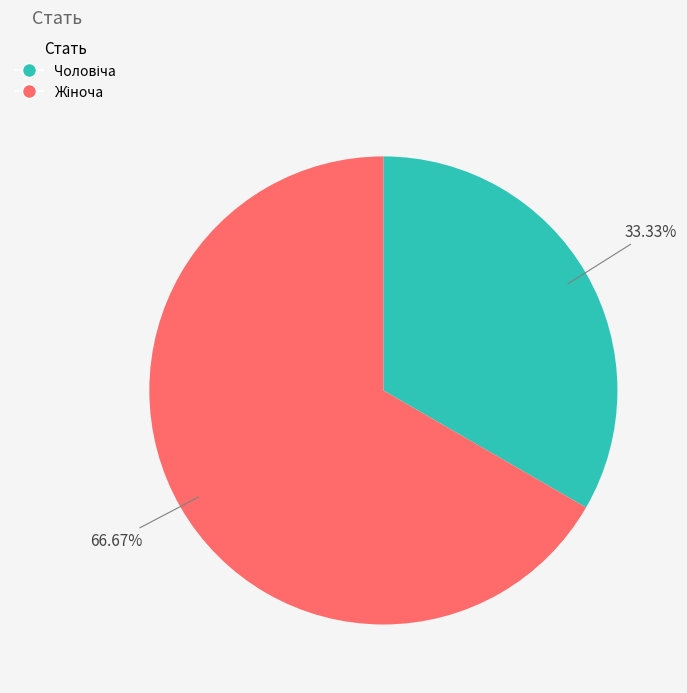

Is there any slice that represents more than half of the pie?

Yes